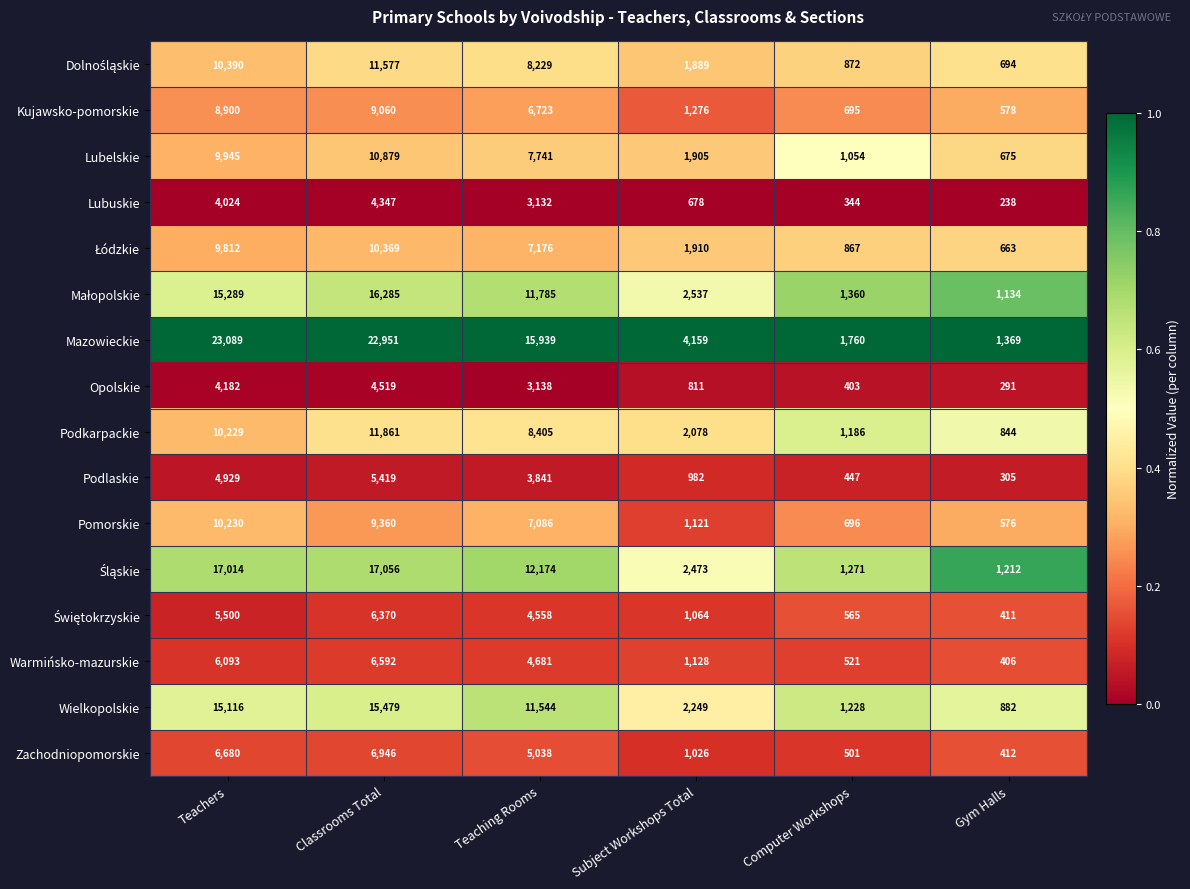

What is the spread (max minus min) of values at Subject Workshops Total?

3481